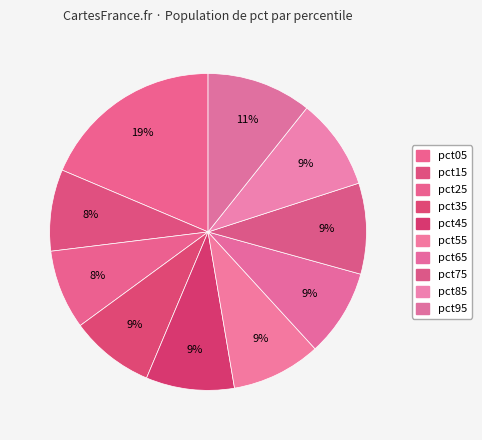

Count the number of slices in the pie.

10